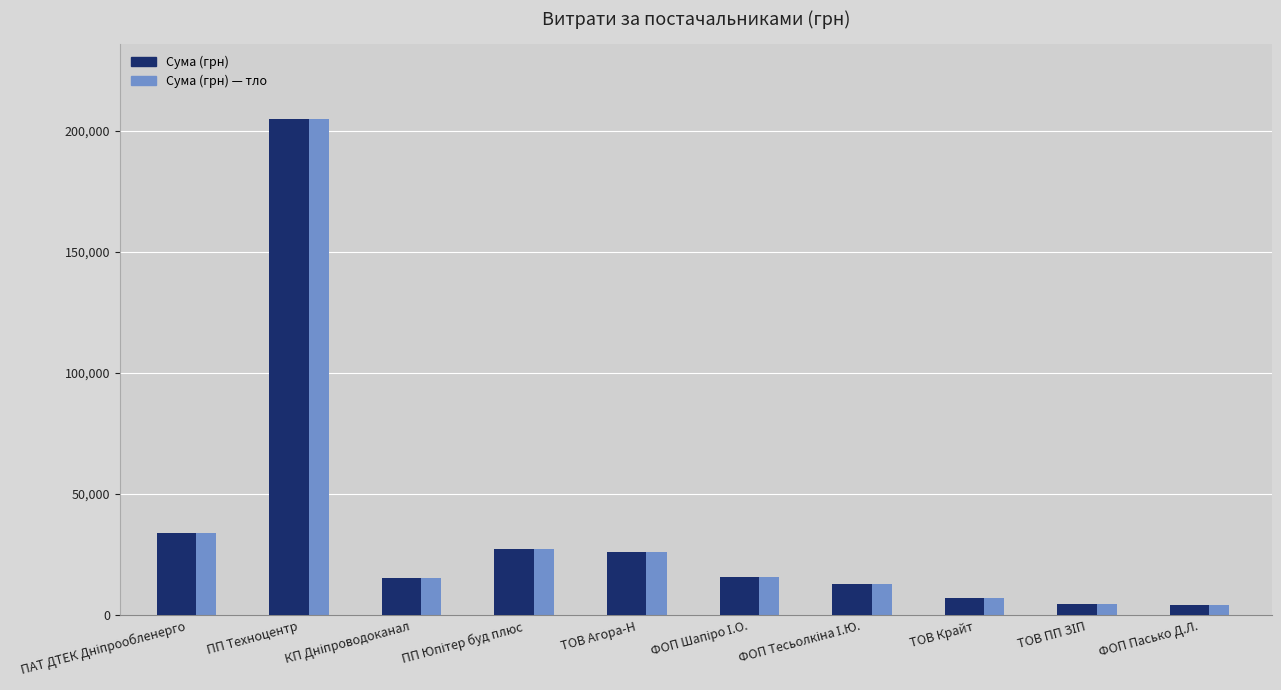

What is the value of the 4th bar from the left?

27404.2